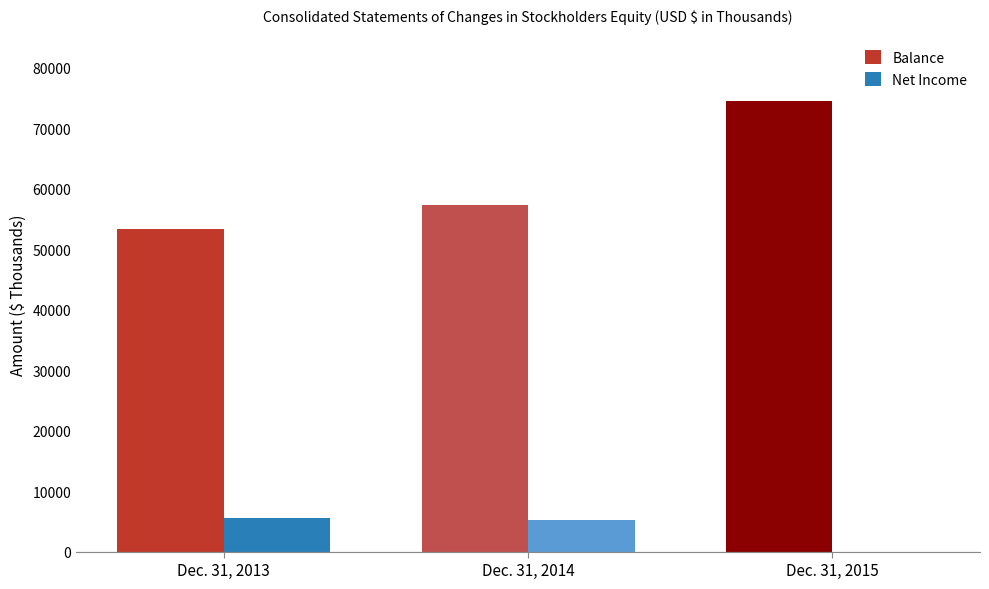

Which series has the widest spread of values?

Balance